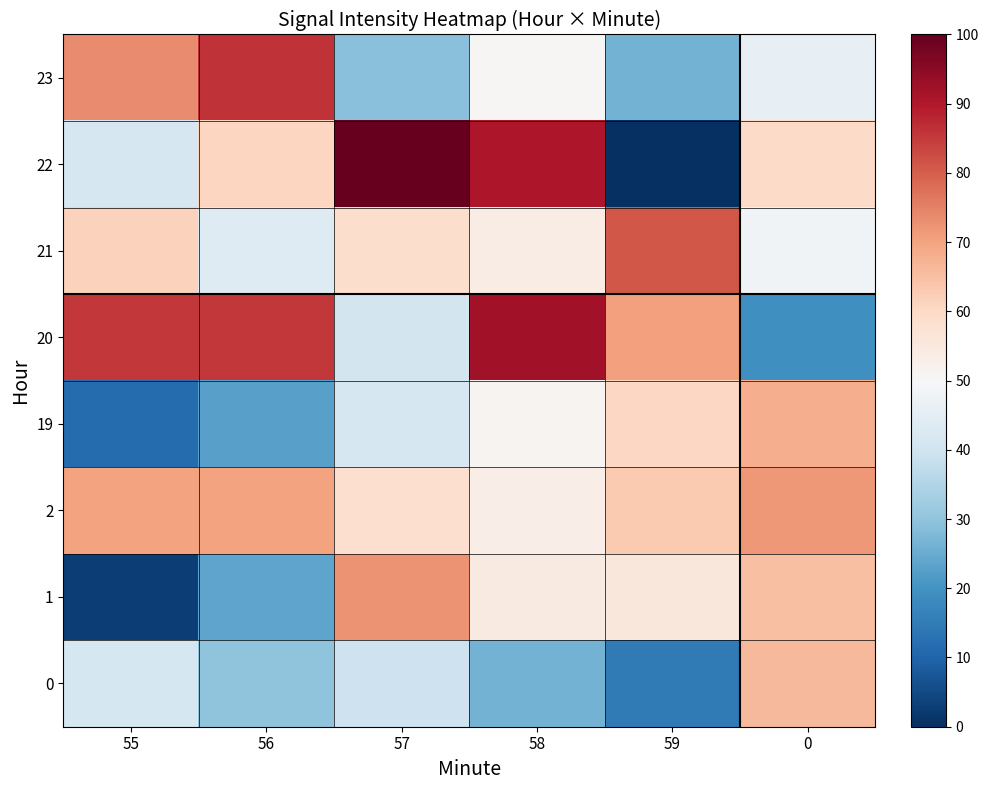

What is the spread (max minus min) of values at 59?

81.2